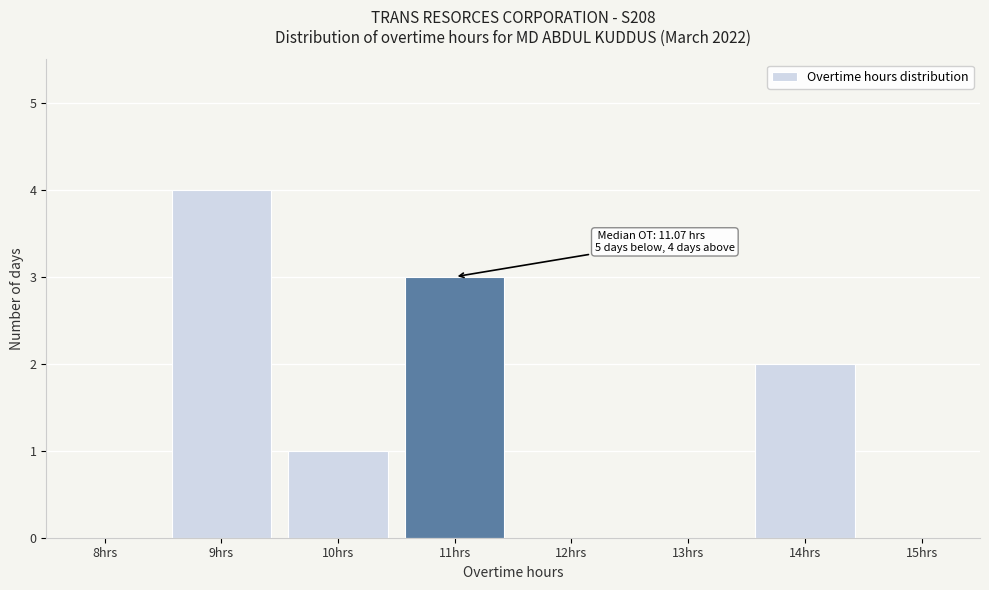

Reading left to right, what are all the values shown in this chart?

8hrs=0	9hrs=4	10hrs=1	11hrs=3	12hrs=0	13hrs=0	14hrs=2	15hrs=0